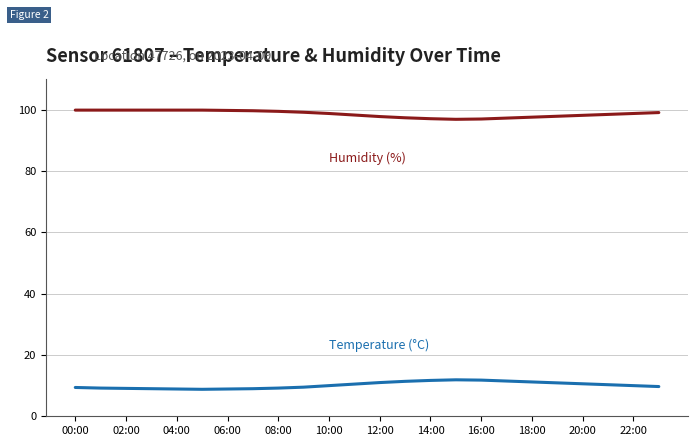

What is the minimum value shown in the chart?

8.8